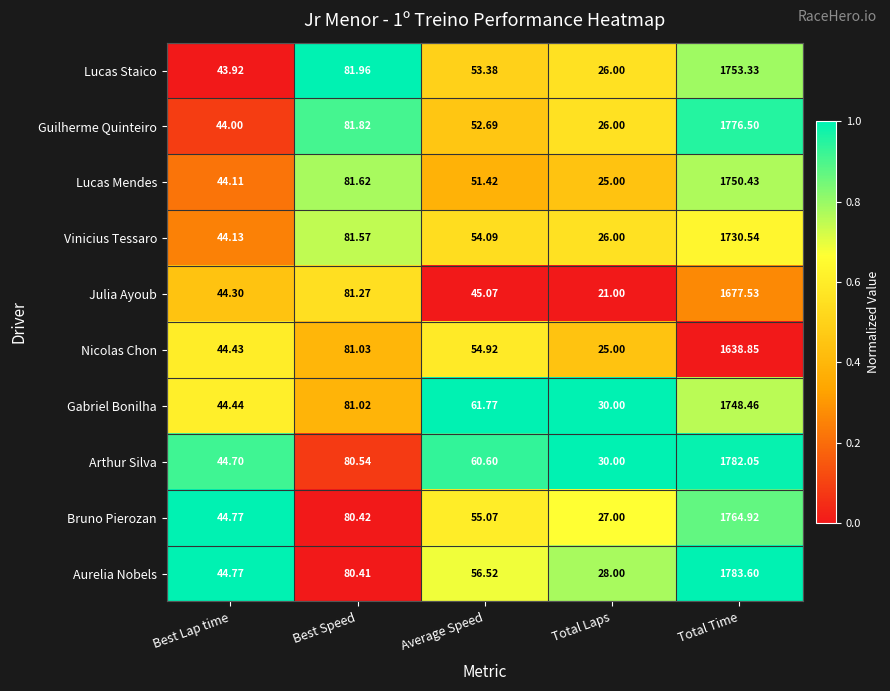

At which category does the chart reach its minimum across all series?

Total Laps